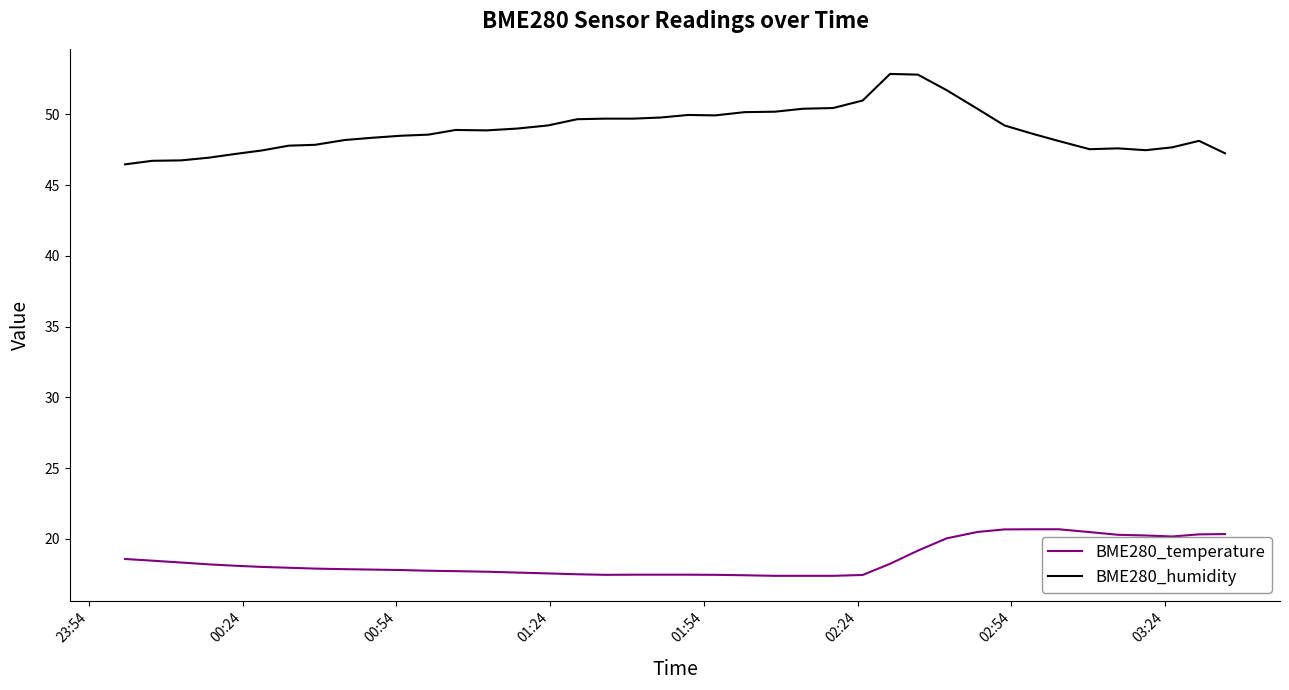

What is the maximum value shown in the chart?

52.9